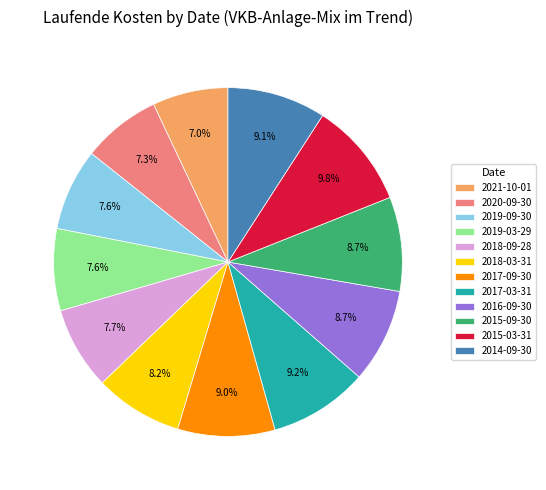

To the nearest percent, what percentage of the pie is 2014-09-30?

9%